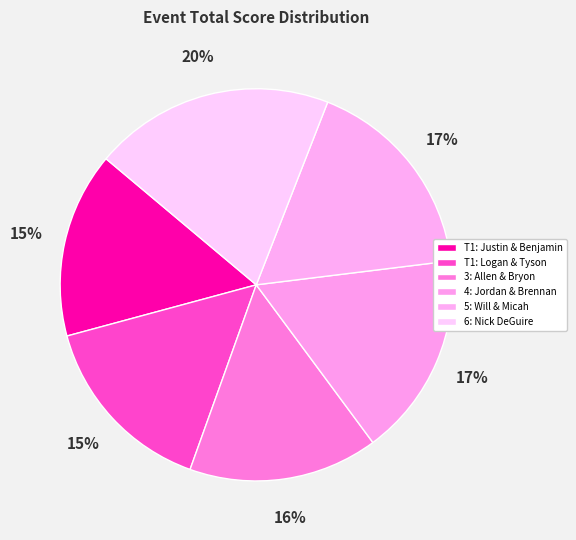

How many slices are in this pie chart?

6